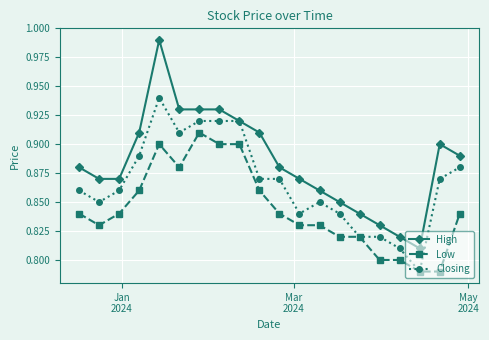

Which series has the widest spread of values?

High